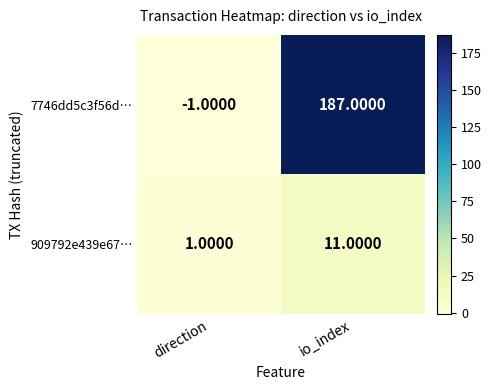

What is the difference between the 7746dd5c3f56d… values at direction and io_index?

188